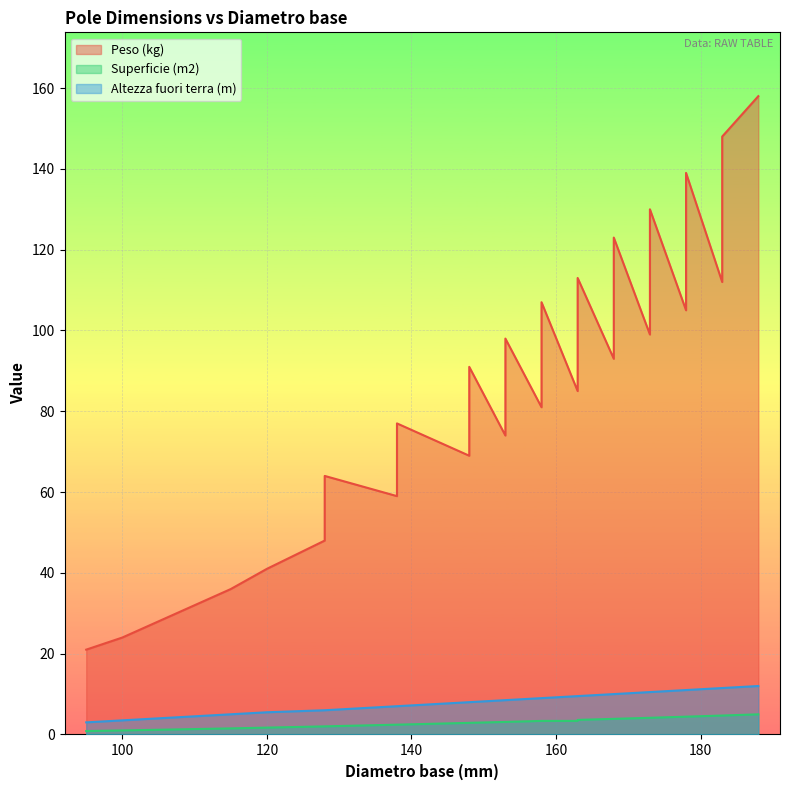

How many data points in Altezza fuori terra (m) are less than 8?

10